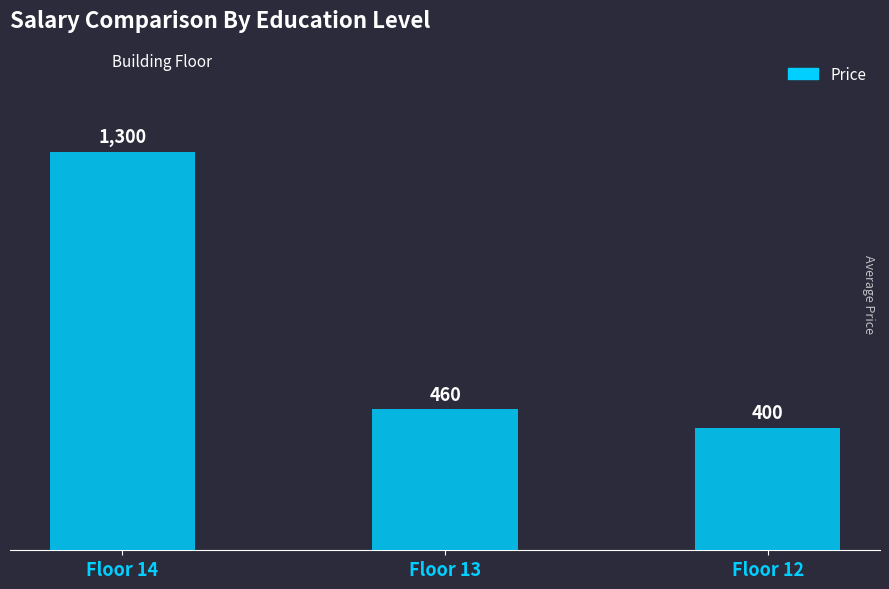

Rank the categories by value from highest to lowest.

Floor 14, Floor 13, Floor 12